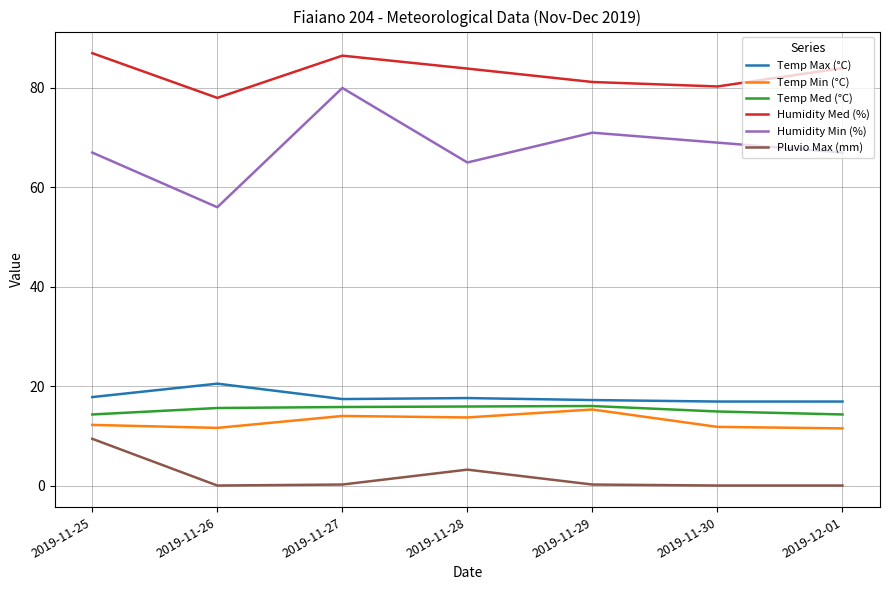

In Humidity Min (%), how many points are higher than both neighbors (excluding endpoints)?

2